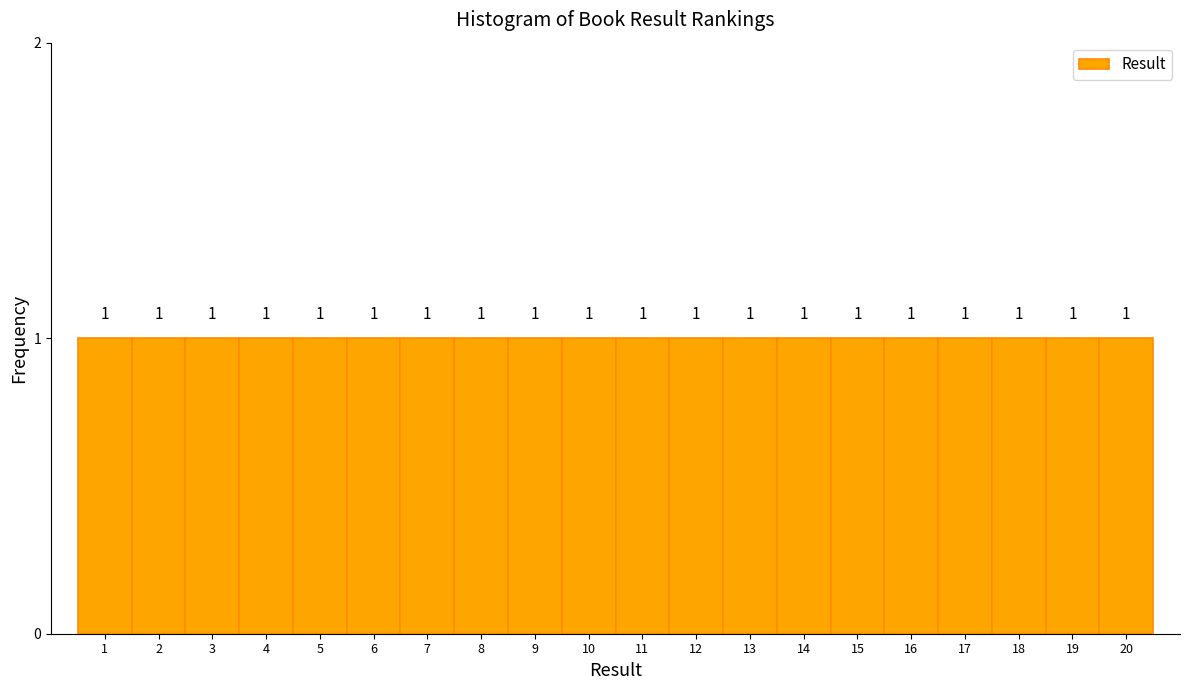

What is the height of the bar covering 8.5 to 9.5 on the x-axis?

1